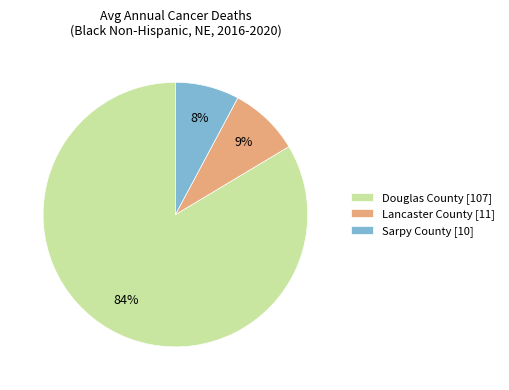

Count the number of slices in the pie.

3